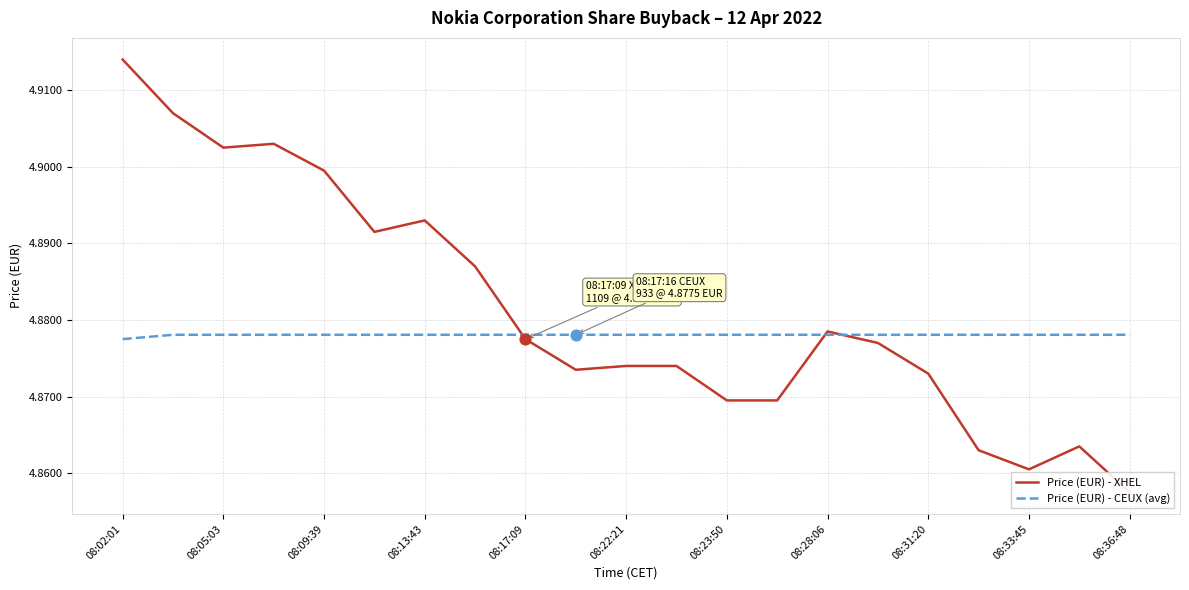

True or false: Price (EUR) - CEUX (avg) has a value of 7.1 at 08:28:06.

False